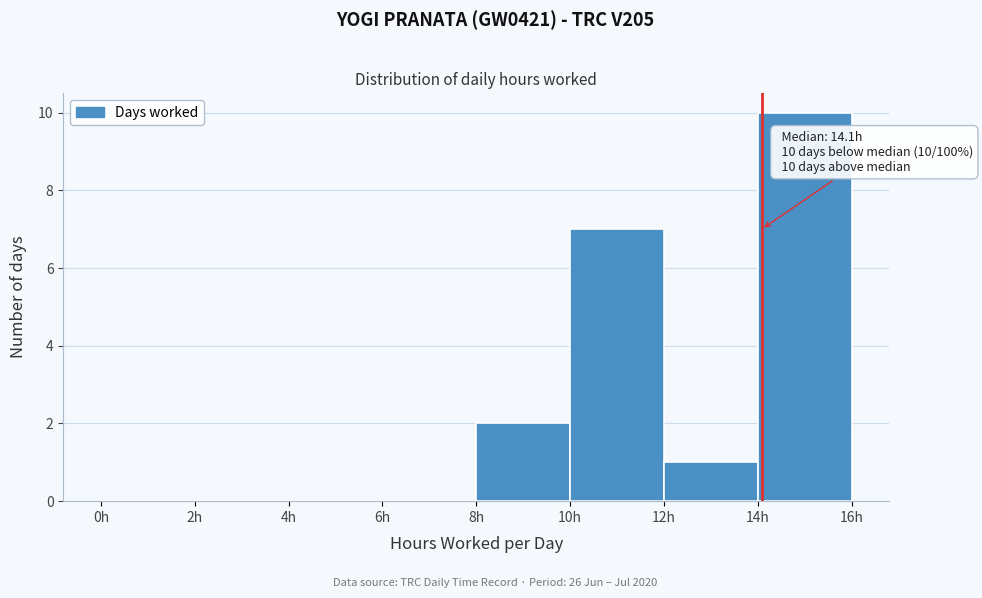

Over which range of the x-axis is the bar tallest?

14 to 16